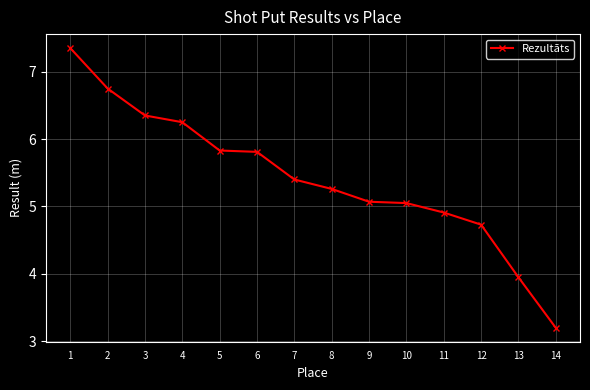

Is it true that the value at 10 is 2.2?

False